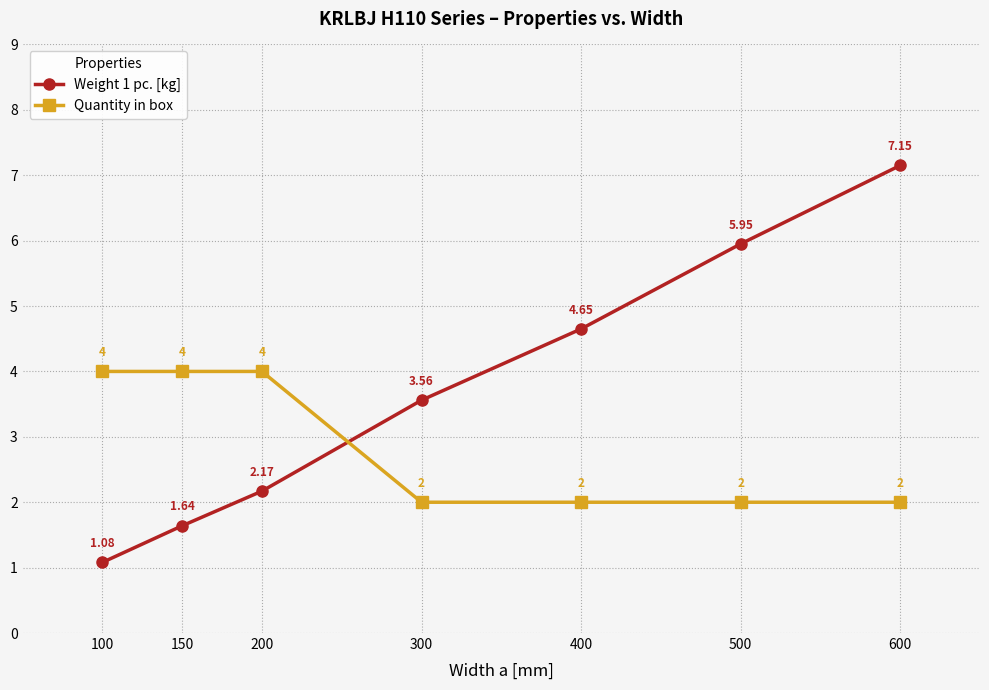

The Quantity in box series shows 1.0 at 500. True or false?

False